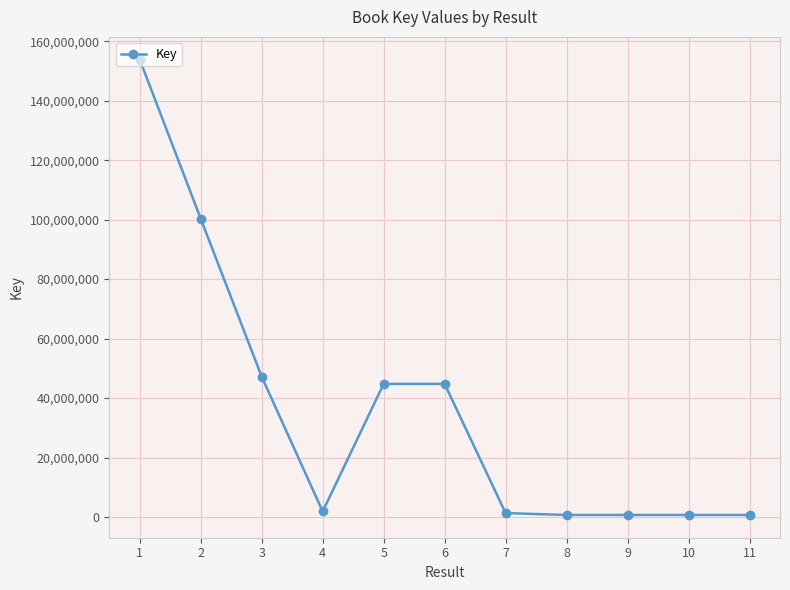

What is the difference between the maximum and minimum values?

153086960